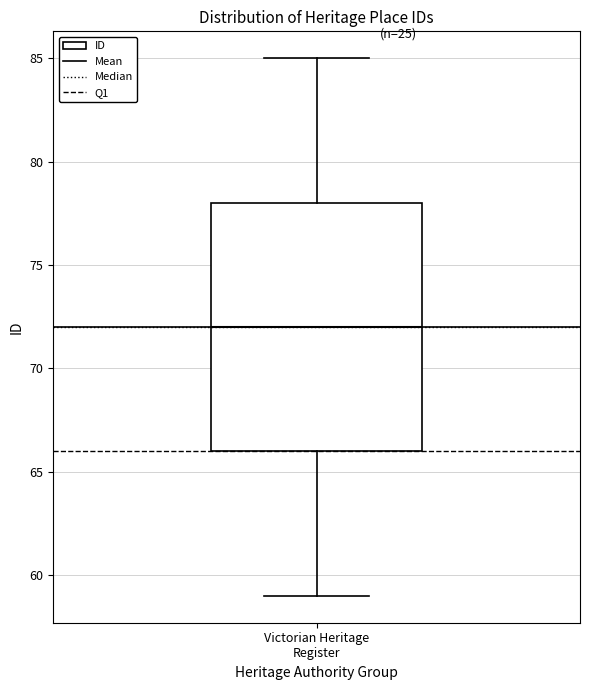

Transcribe this box plot: give where the median line is, the range the box spans, and where the two whiskers end, as read against the y-axis. The values are not printed on the chart, so give them approximately, as read against the axis.

median 72, box 66 to 78, whiskers 59 to 85